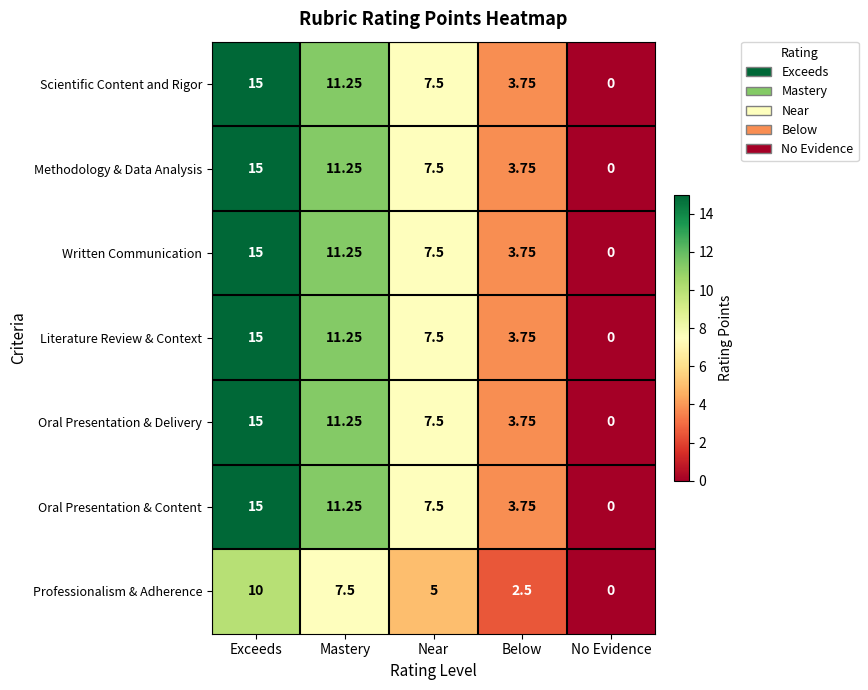

Where does the Literature Review & Context series first go above 7?

Exceeds